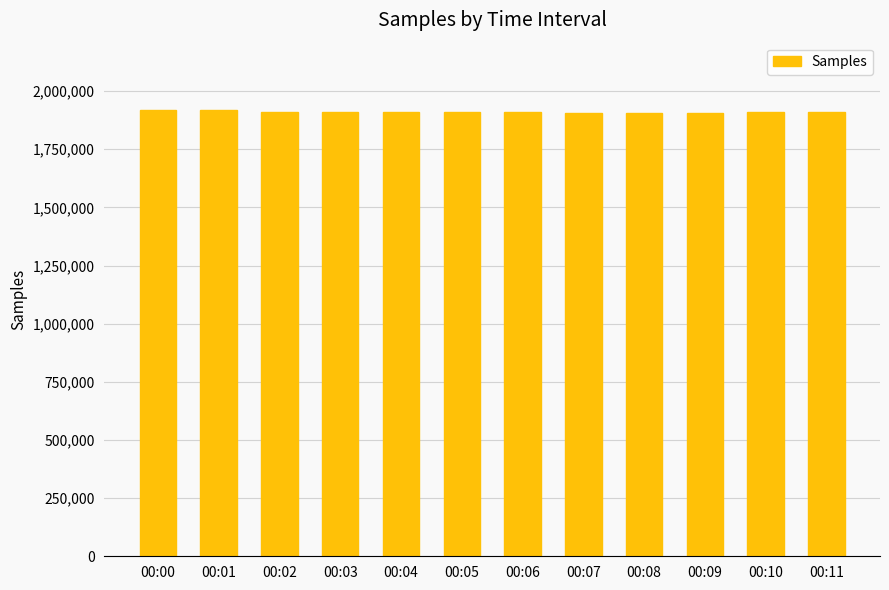

How many bars are there in total?

12